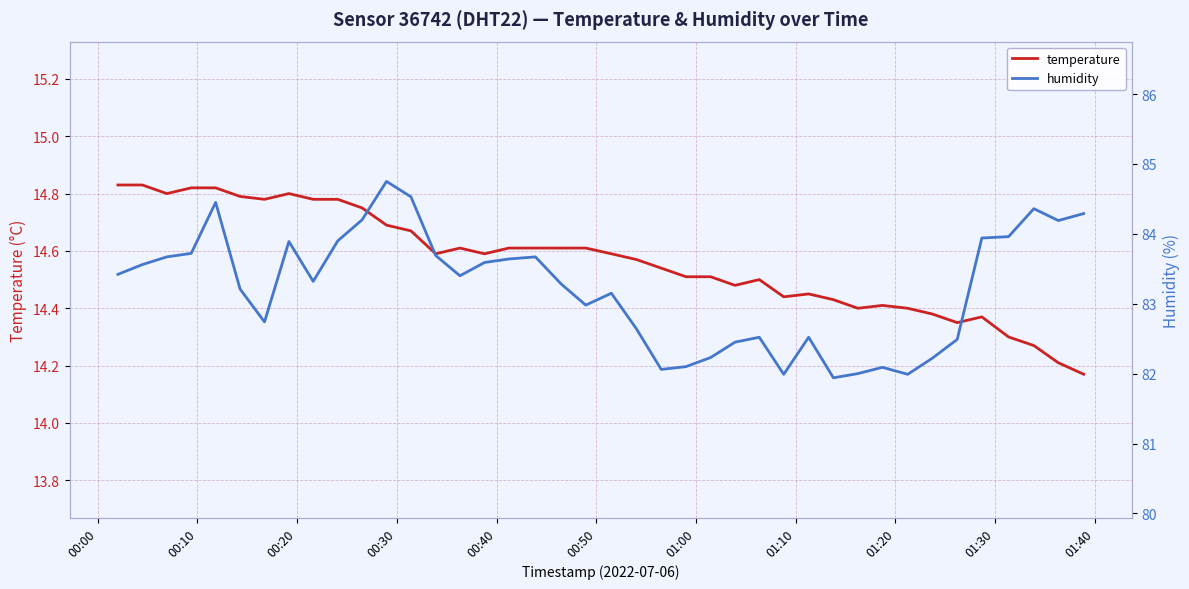

How many lines are shown in the chart?

2